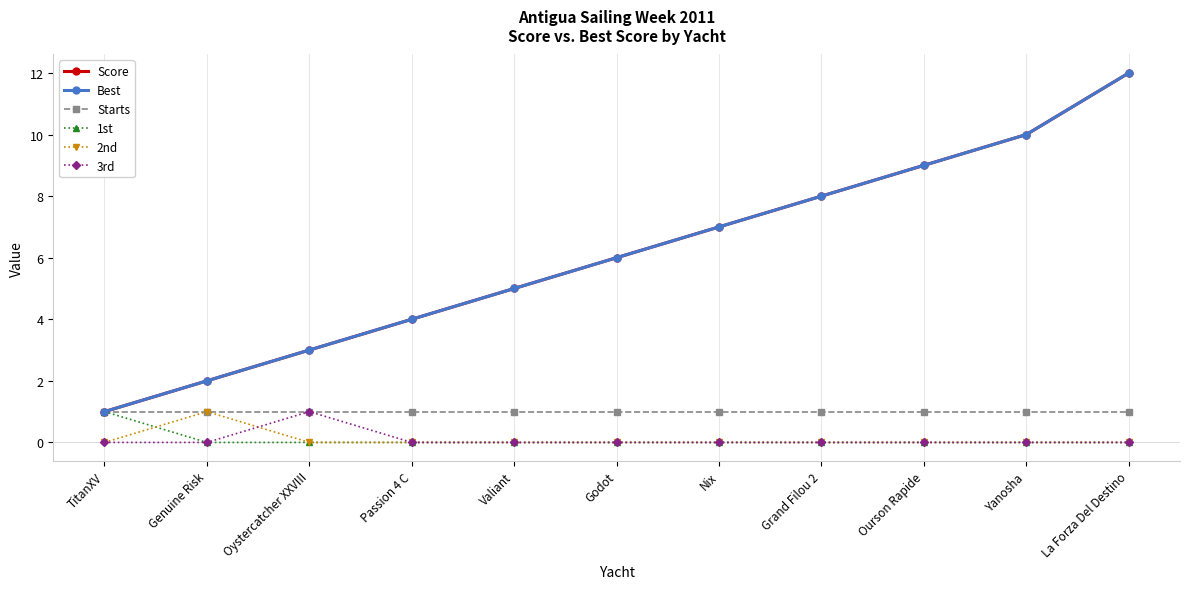

Does the chart have visible grid lines?

No